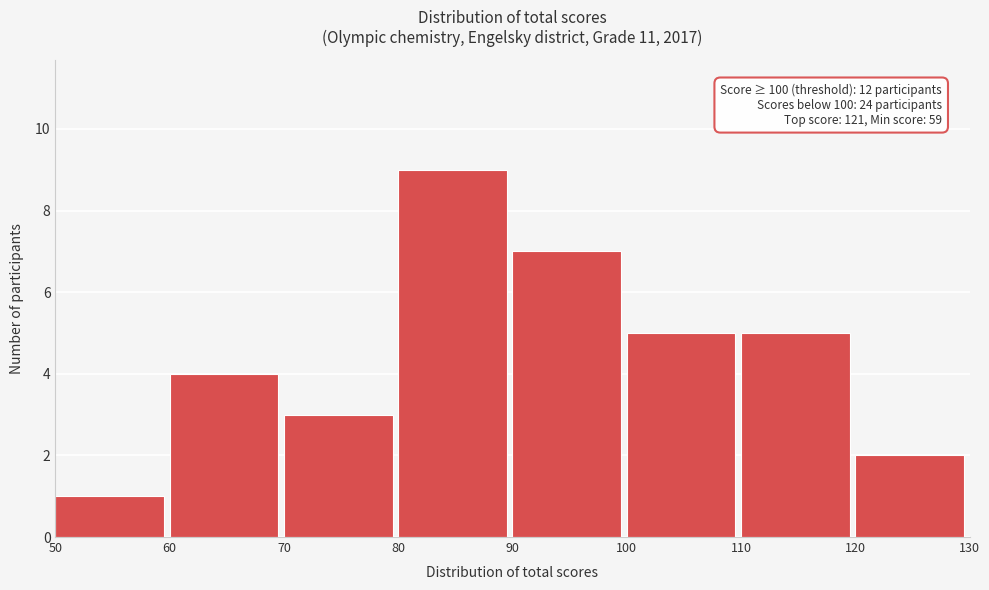

Over which range of the x-axis is the bar tallest?

80 to 90